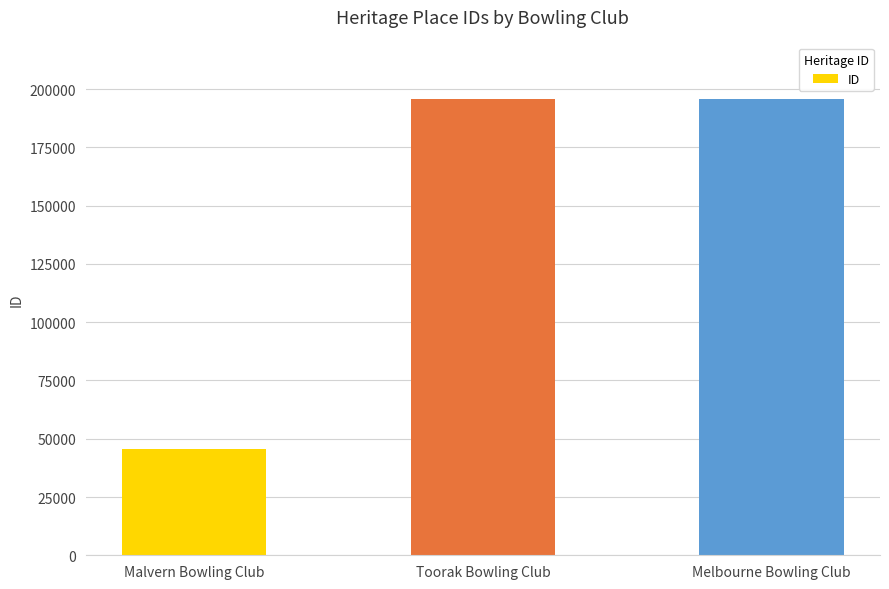

What value does the data have at Malvern Bowling Club, to the nearest 10?

45550